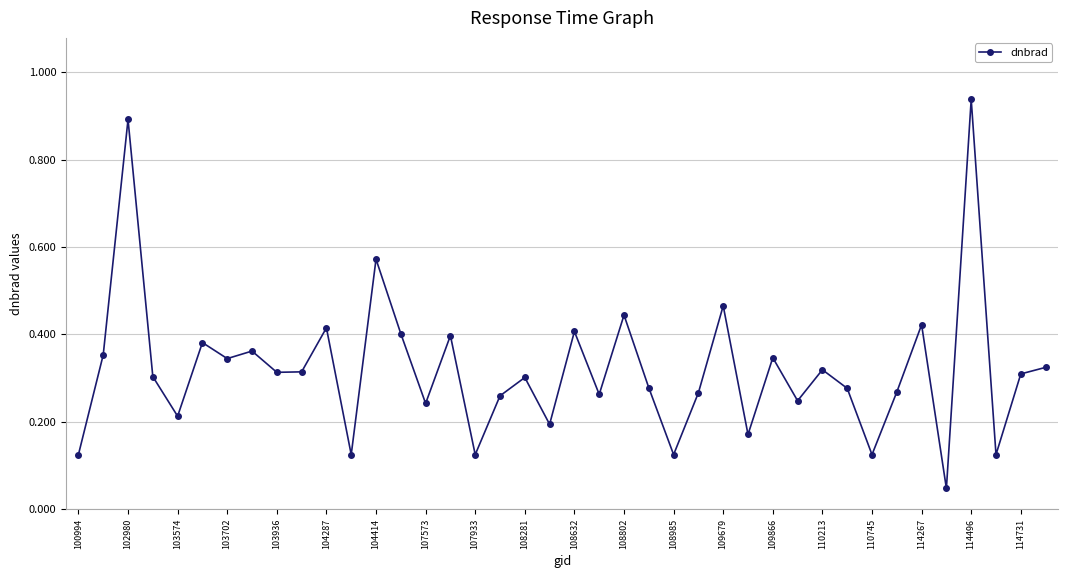

True or false: there are more than 2 points higher than both neighbors.

True